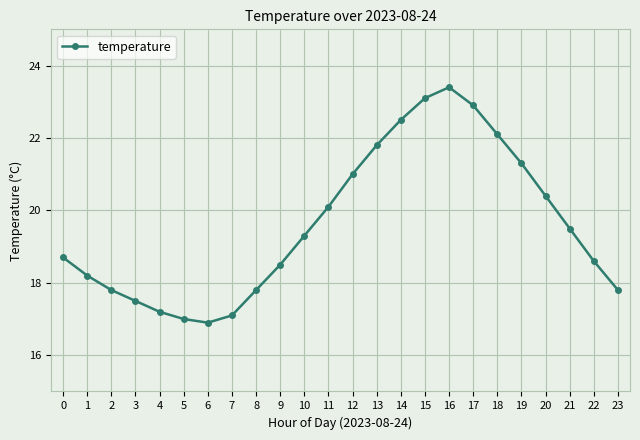

How many lines are shown in the chart?

1